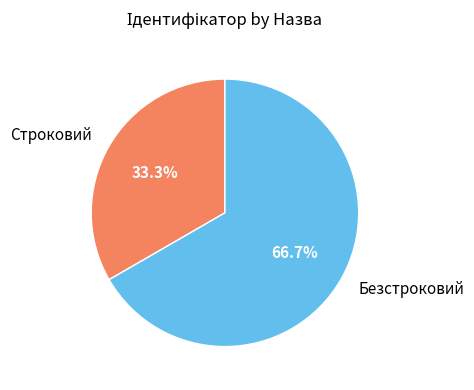

What is the largest slice in the pie chart?

Безстроковий